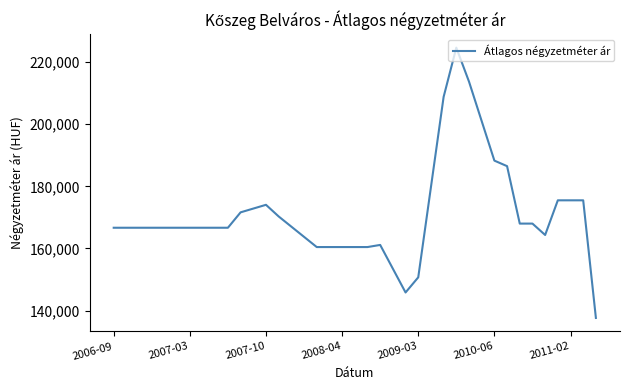

What is the smallest value displayed?

137641